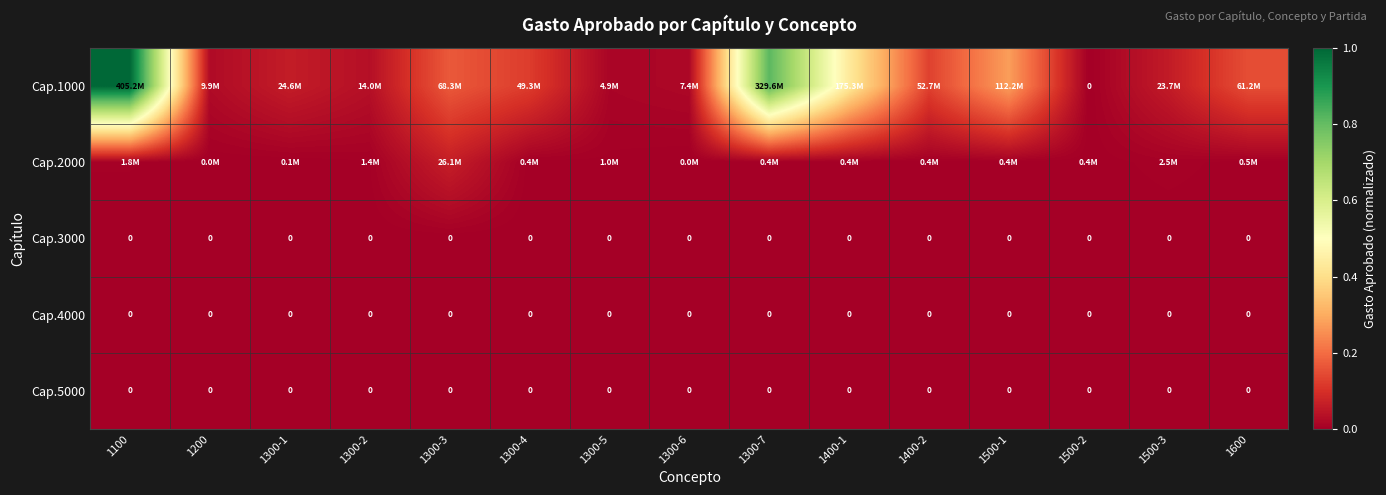

Which series has the largest range (max minus min)?

Cap.1000